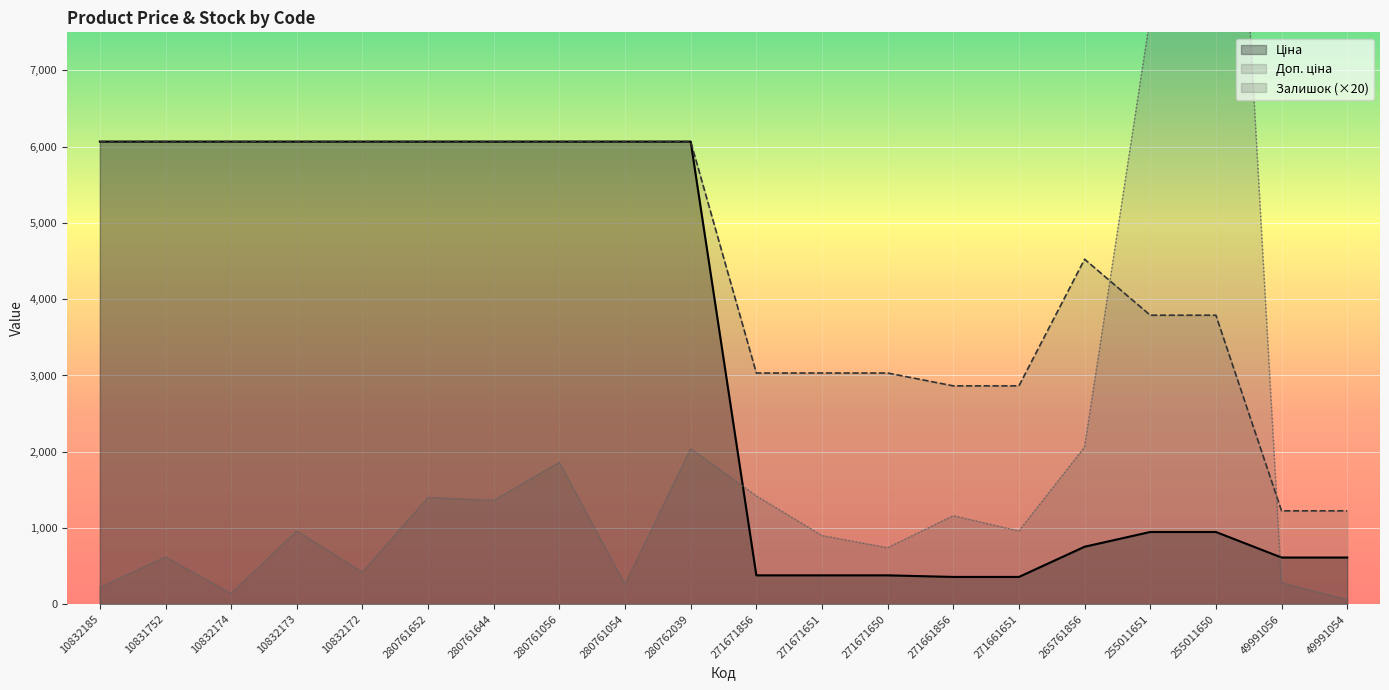

How many values in the Ціна series are below 6067?

10